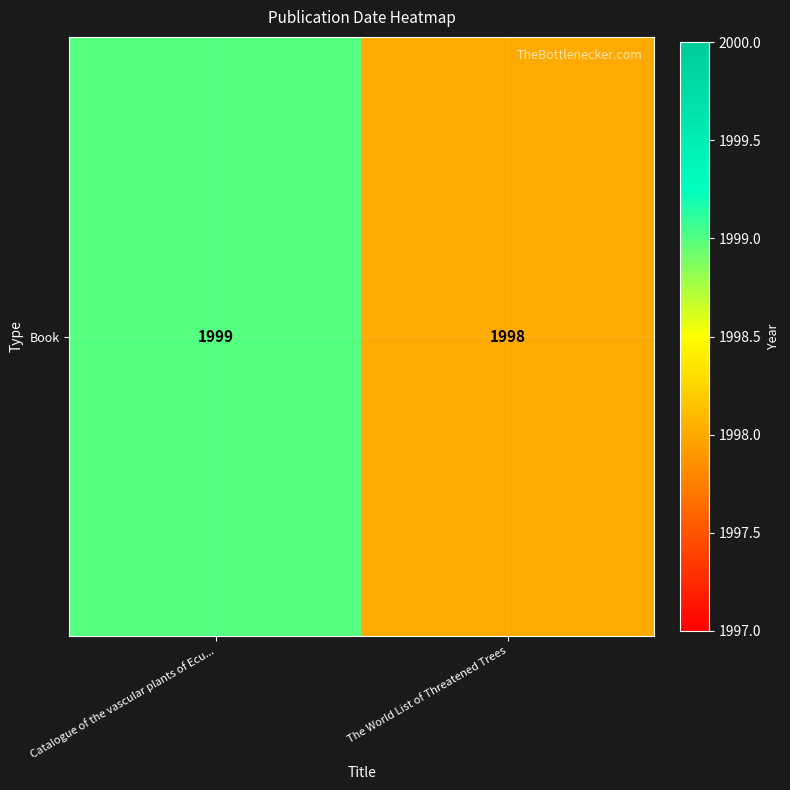

Count the values in the range 1998 to 1999.

2